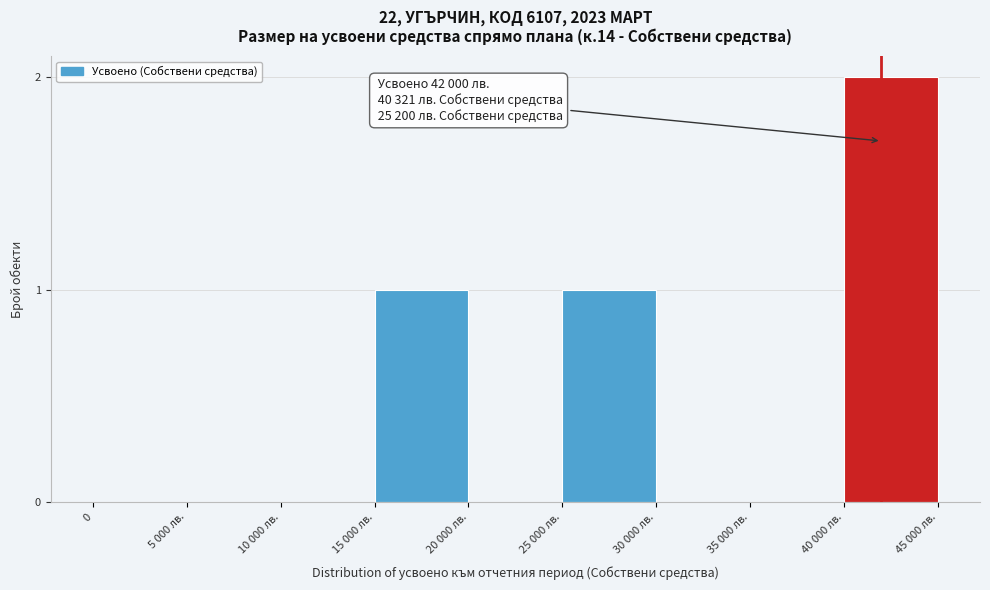

Reading left to right, extract all data points from this chart.

0=0	5 000 лв.=0	10 000 лв.=0	15 000 лв.=1	20 000 лв.=0	25 000 лв.=1	30 000 лв.=0	35 000 лв.=0	40 000 лв.=2